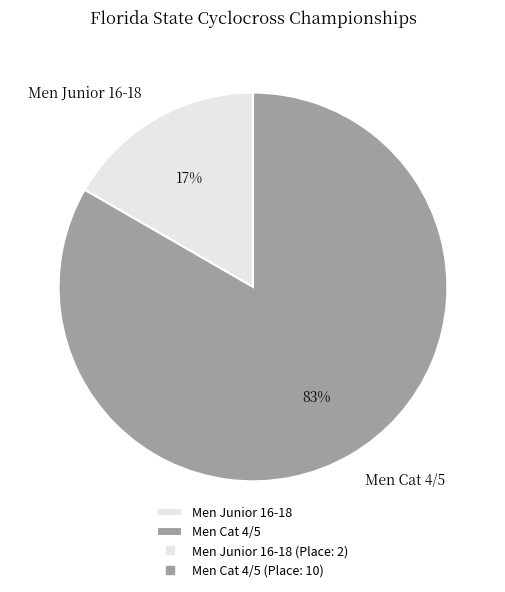

What is the largest slice in the pie chart?

Men Cat 4/5